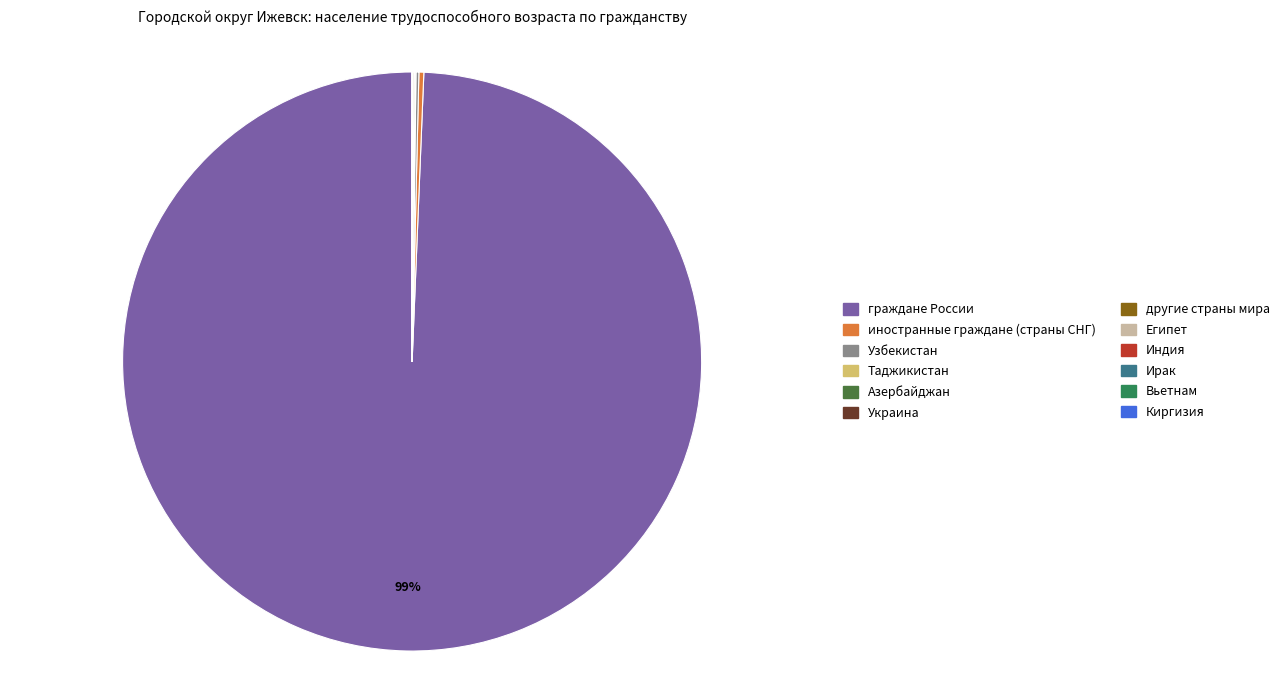

Which slice is the largest?

граждане России